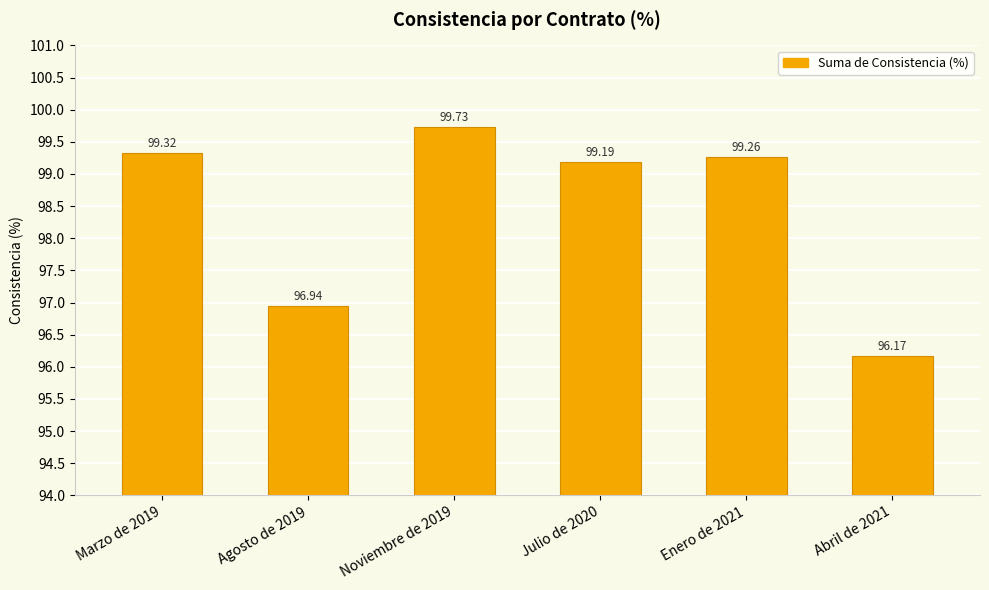

What is the label of the 6th bar from the right?

Marzo de 2019